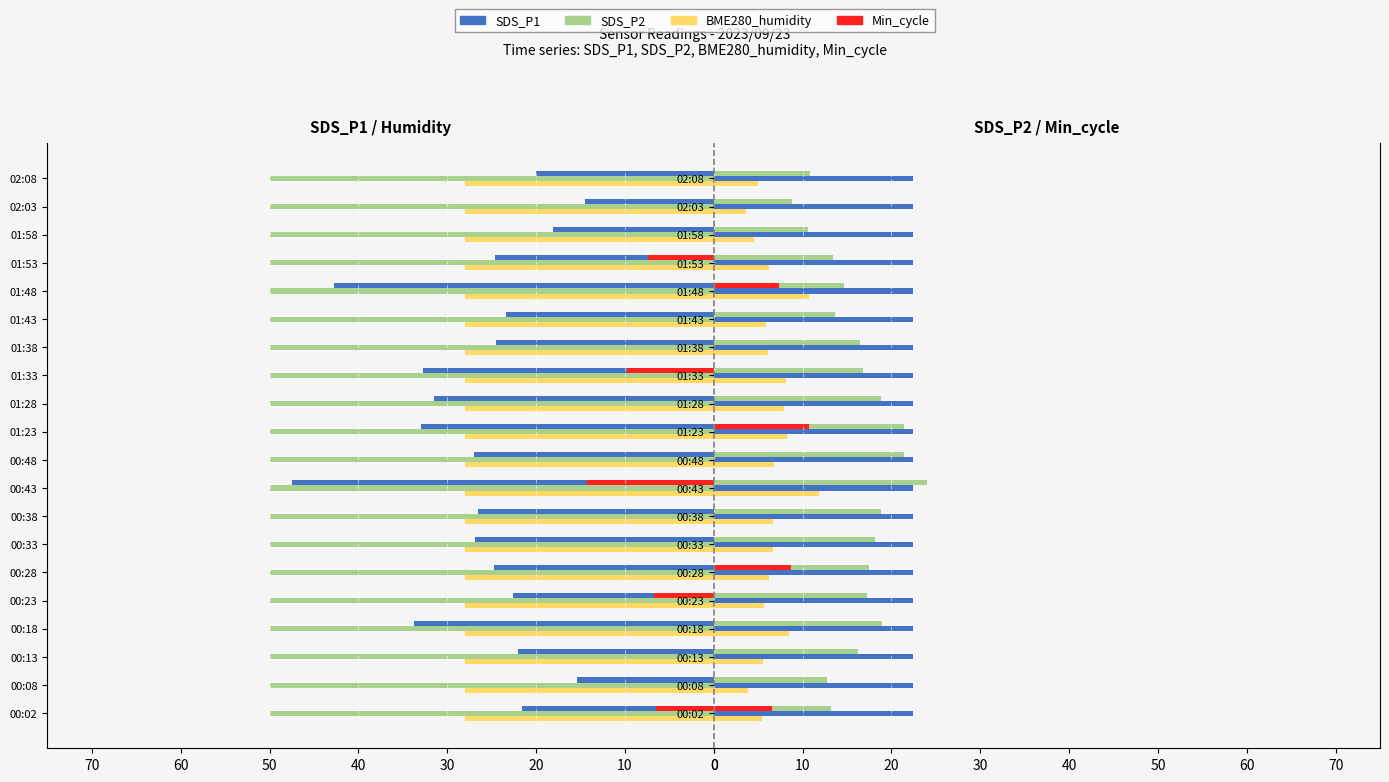

What is the label of the 19th bar from the right?

00:08